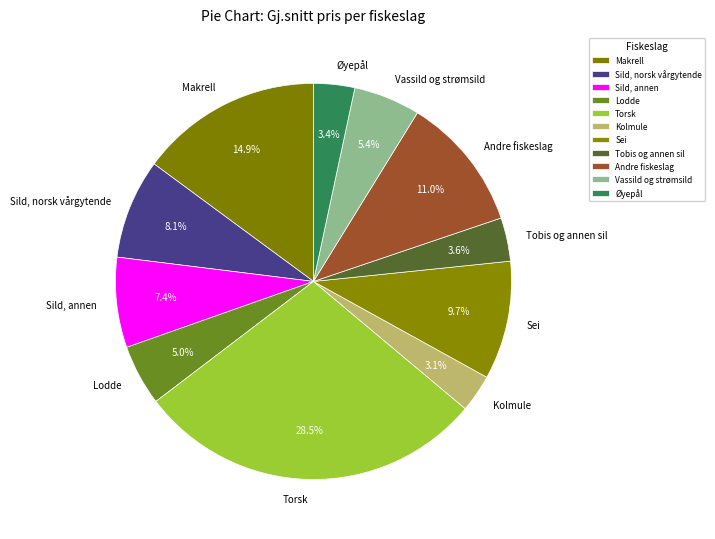

How many segments does this pie chart have?

11